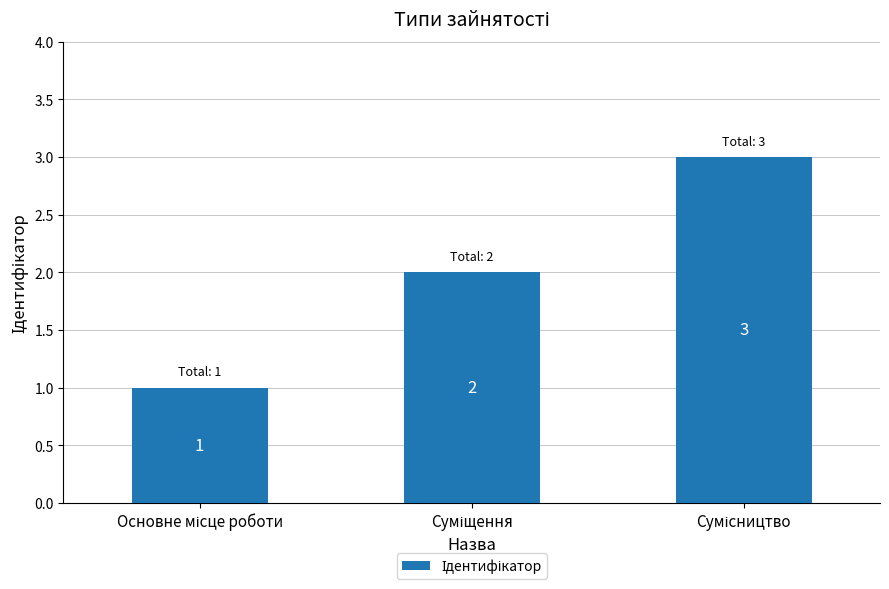

What is the sum of all values?

6